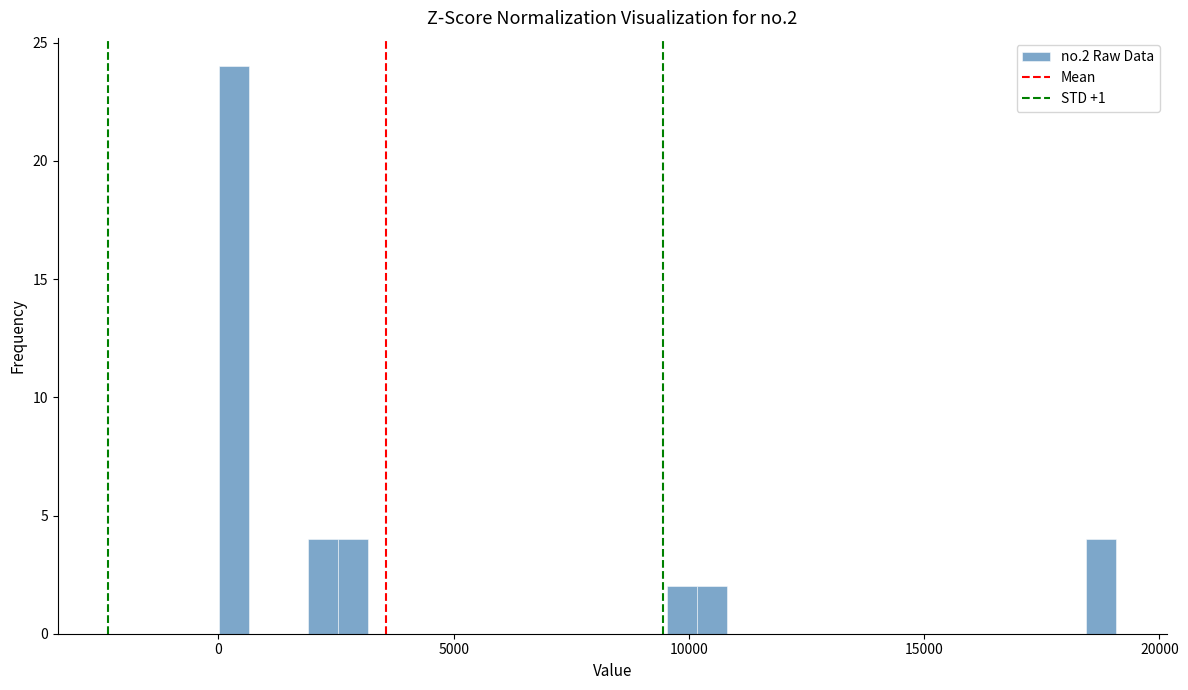

Around what value on the x-axis is the tallest bar? Give the approximate position of its centre, as read against the axis.

500